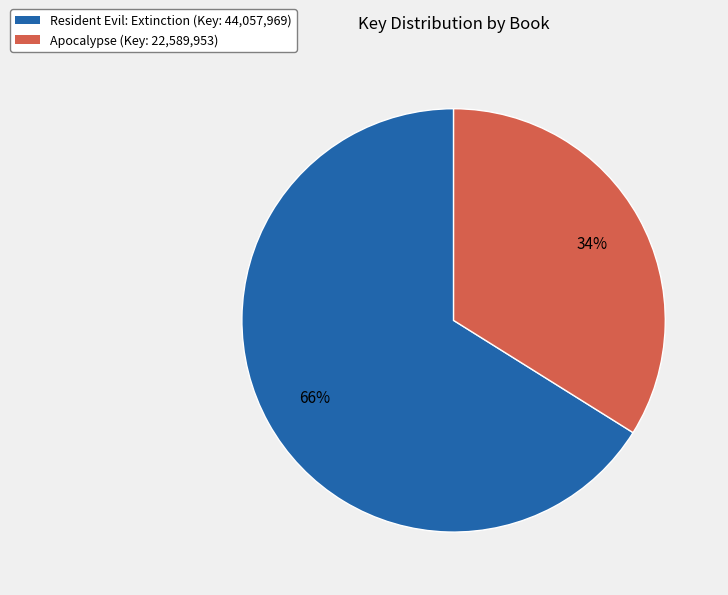

What percentage is the Apocalypse slice, to the nearest percent?

34%